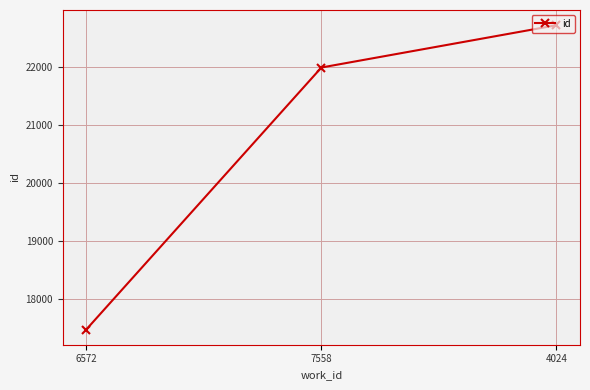

What is the ratio of the value at 7558 to the value at 6572?

1.3